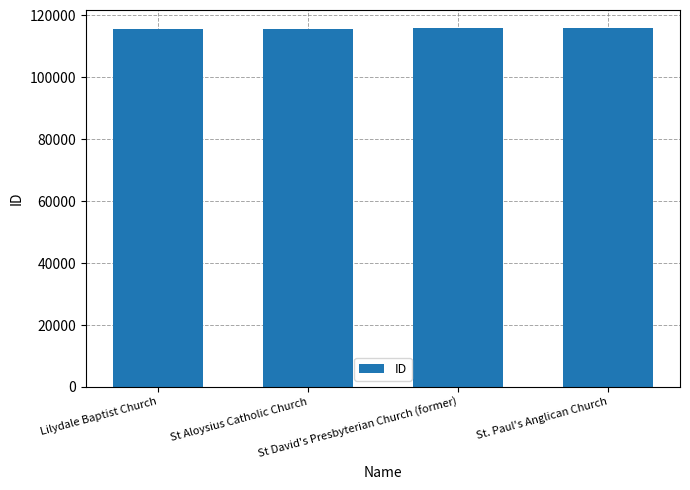

What is the label of the 2nd bar from the right?

St David's Presbyterian Church (former)